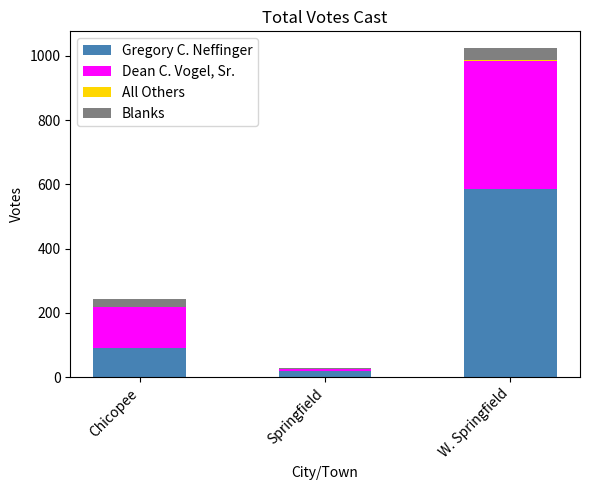

The Gregory C. Neffinger series shows 91 at Chicopee. True or false?

True